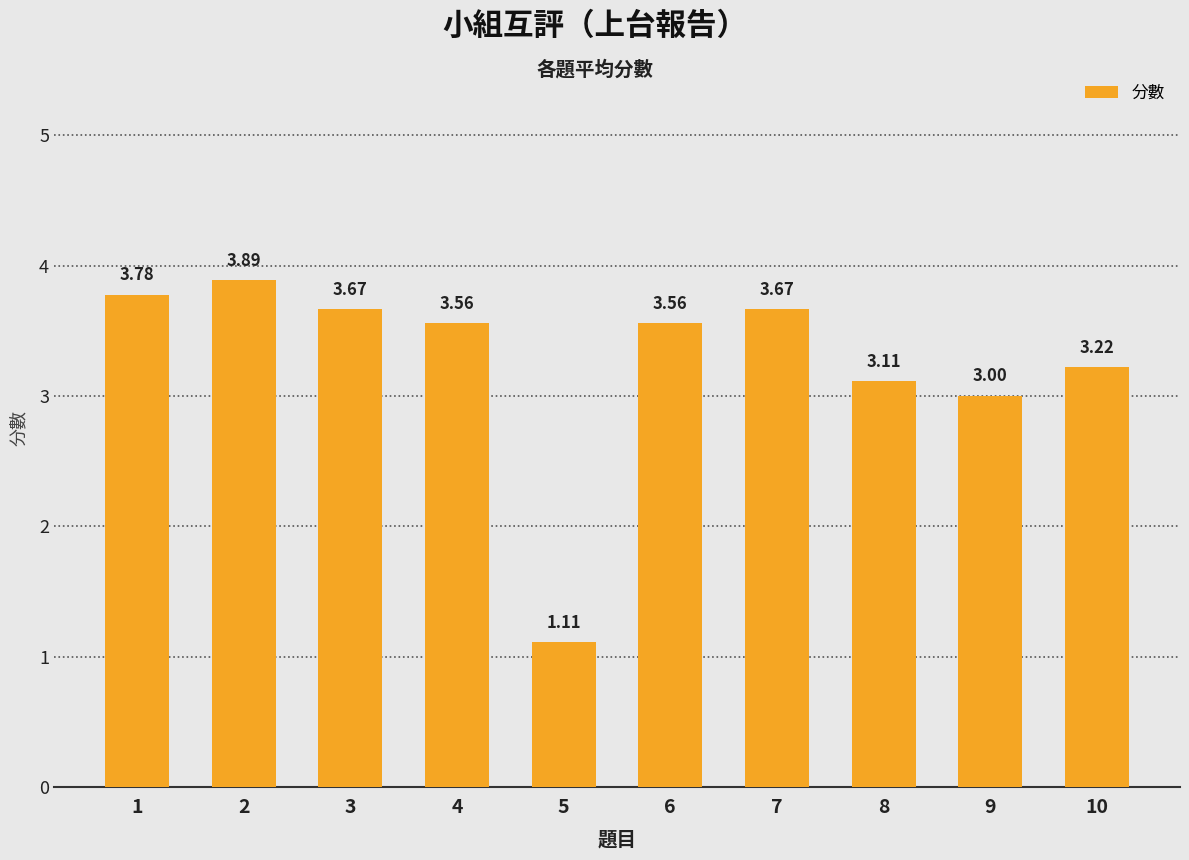

What is the sum of all values?

32.6